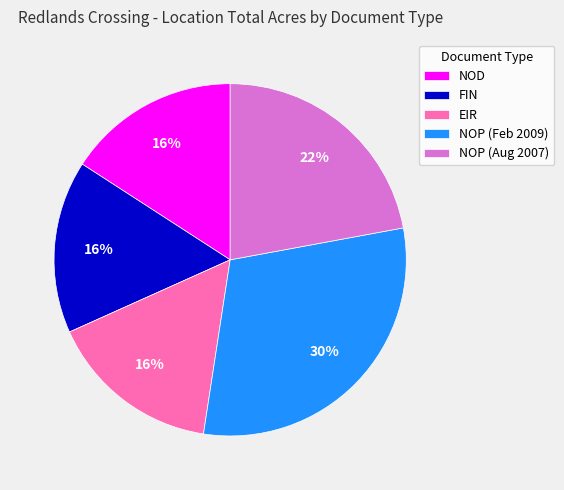

To the nearest percent, what percentage of the pie is NOD?

16%